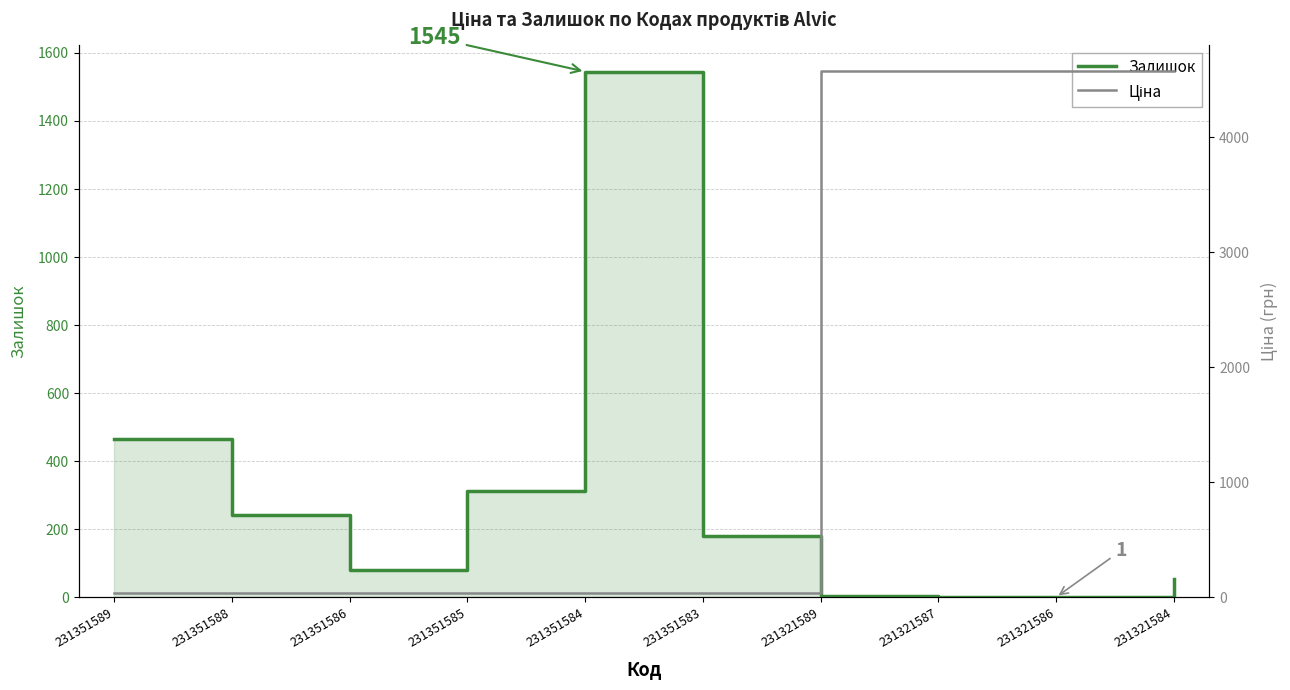

What is the sum of all Залишок values?

2886.0